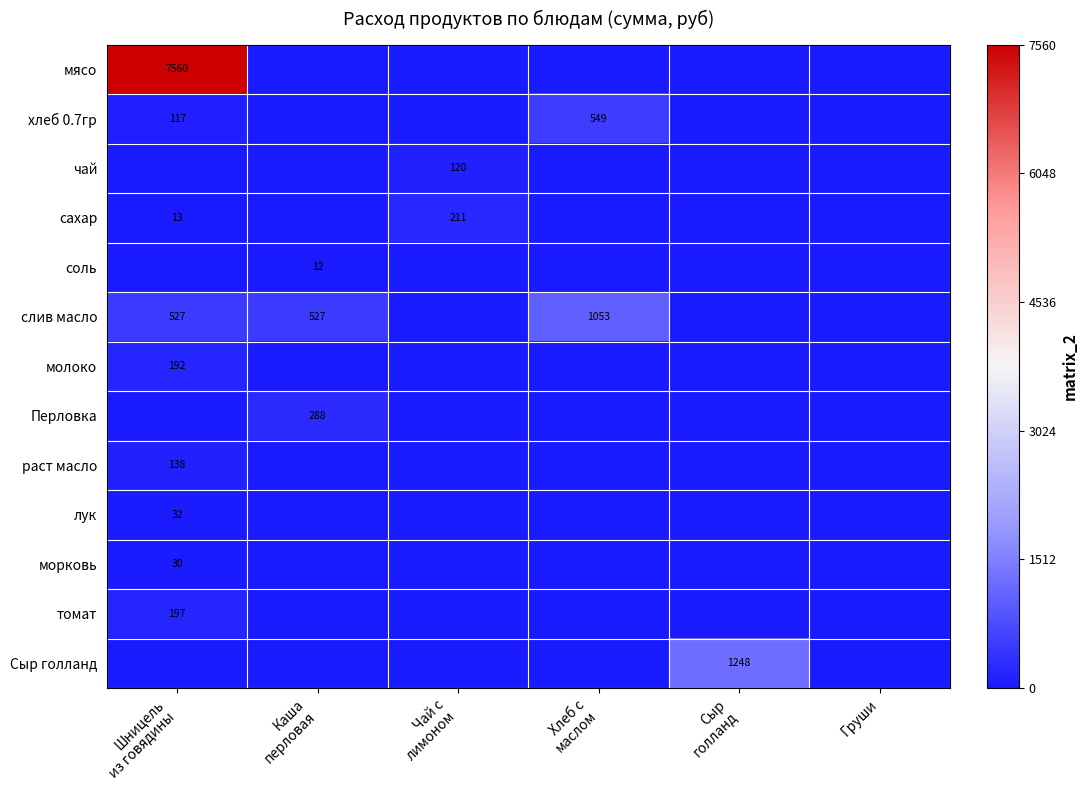

At how many categories does at least one series exceed 7054?

1